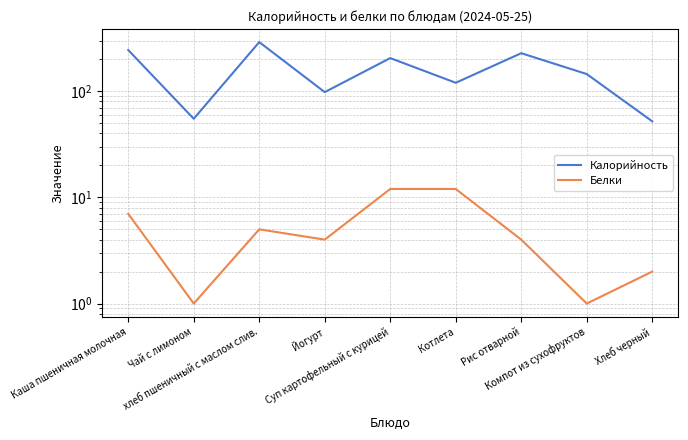

Rank the series by their maximum value, from highest to lowest.

Калорийность, Белки